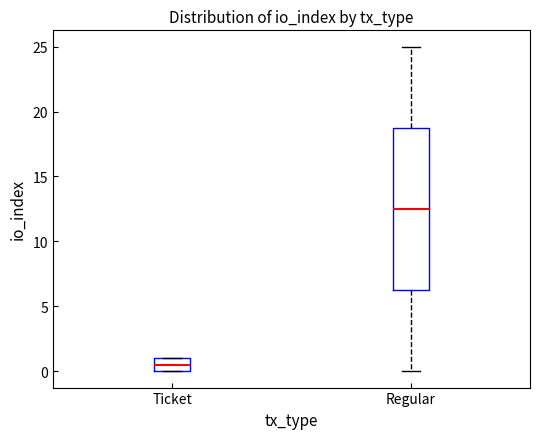

Where is the lower edge of the box for Regular on the y-axis? The values are not printed on the chart, so give them approximately, as read against the axis.

6.5